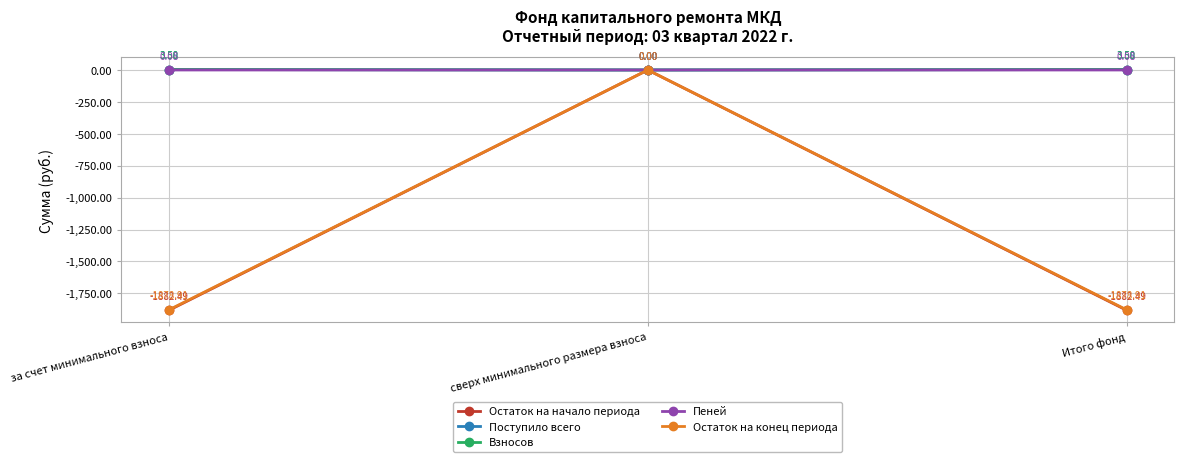

Between за счет минимального взноса and сверх минимального размера взноса, which series saw the biggest shift?

Остаток на начало периода